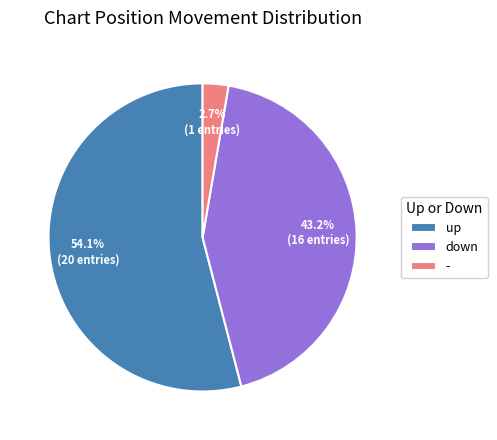

Between up and -, which is larger?

up